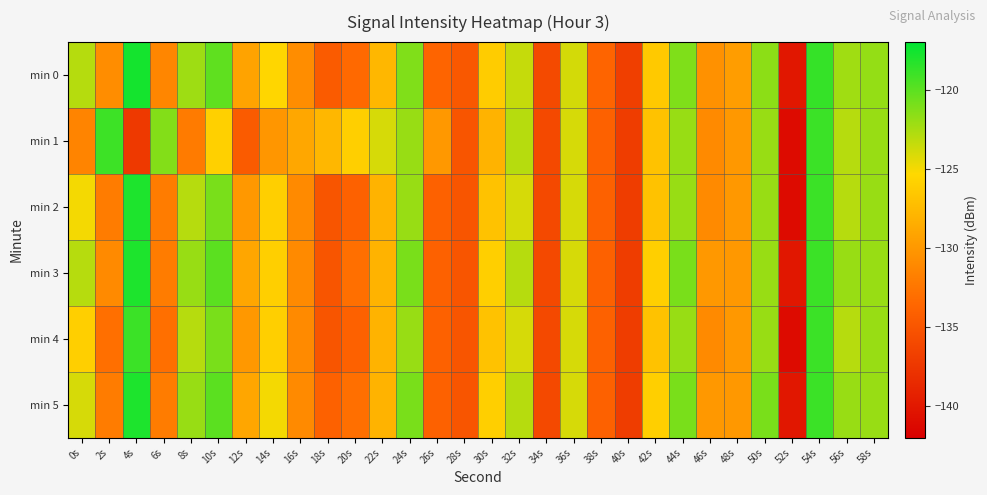

What is the total value across all series at 14s?

-758.7